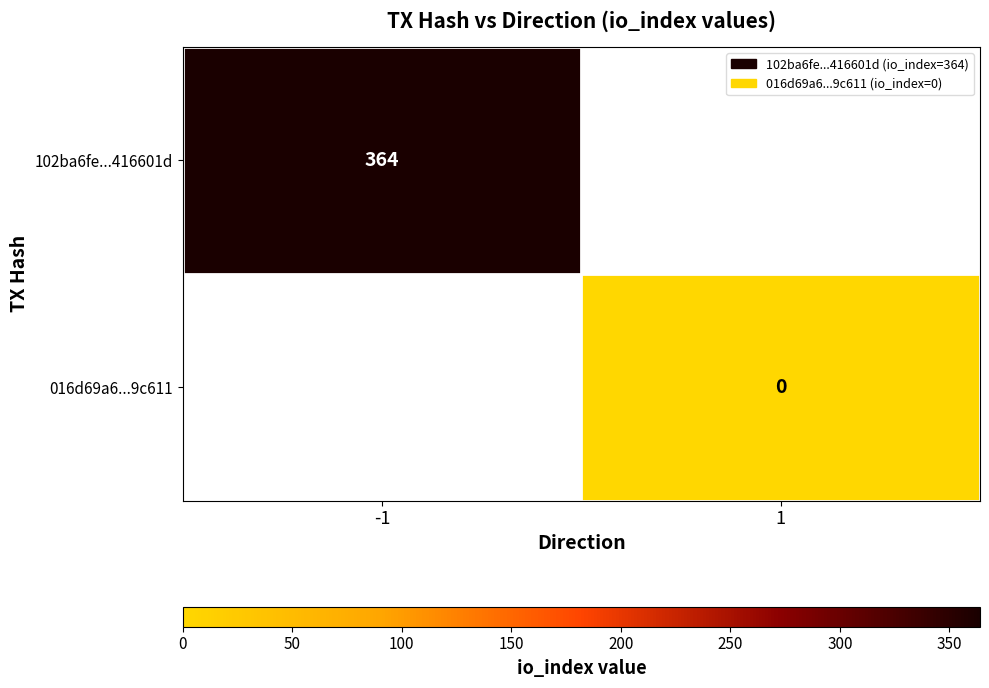

The 102ba6fe...416601d series shows 211 at -1. True or false?

False